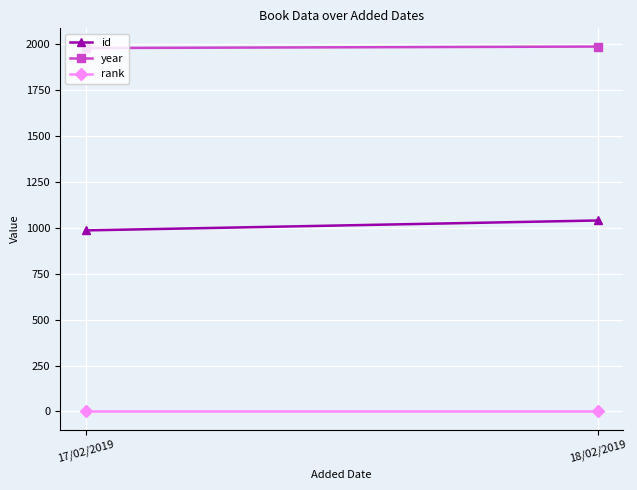

The value of id at 17/02/2019 is 985. True or false?

True